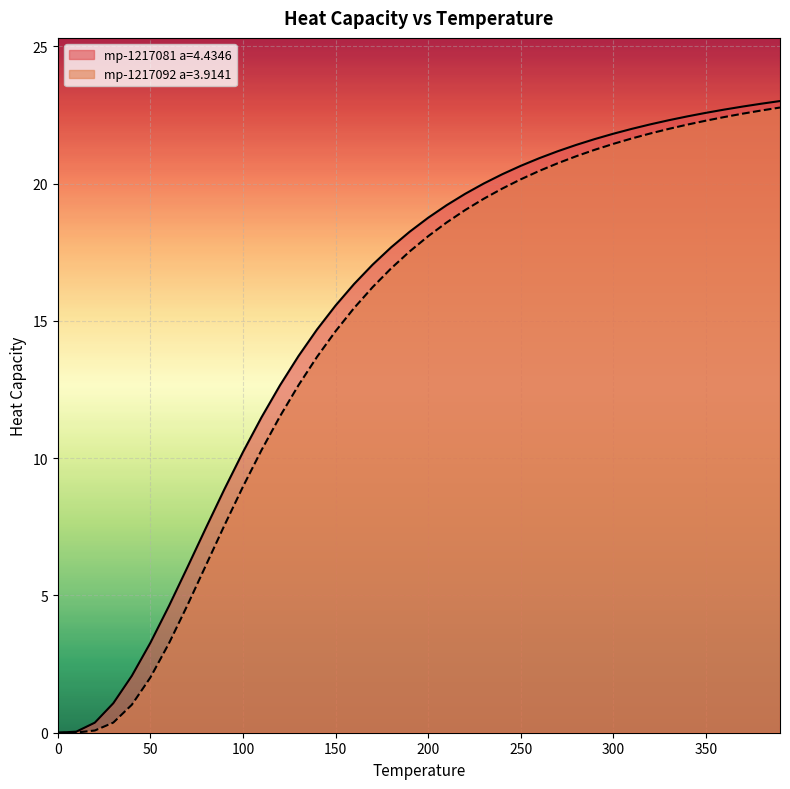

Reading left to right, list all the values displayed in this chart.

mp-1217081 a=4.4346: 0.0=0.0	10.0=0.0	20.0=0.4	30.0=1.1	40.0=2.1	50.0=3.3	60.0=4.6	70.0=6.0	80.0=7.5	90.0=8.9	100.0=10.2	110.0=11.5	120.0=12.7	130.0=13.7	140.0=14.7	150.0=15.6	160.0=16.3	170.0=17.0	180.0=17.7	190.0=18.2	200.0=18.8	210.0=19.2	220.0=19.6	230.0=20.0	240.0=20.3	250.0=20.7	260.0=20.9	270.0=21.2	280.0=21.4	290.0=21.6	300.0=21.8	310.0=22.0	320.0=22.2	330.0=22.3	340.0=22.5	350.0=22.6	360.0=22.7	370.0=22.8	380.0=22.9	390.0=23.0
mp-1217092 a=3.9141: 0.0=0.0	10.0=0.0	20.0=0.1	30.0=0.4	40.0=1.0	50.0=2.0	60.0=3.3	70.0=4.6	80.0=6.1	90.0=7.6	100.0=9.0	110.0=10.3	120.0=11.5	130.0=12.7	140.0=13.7	150.0=14.6	160.0=15.5	170.0=16.2	180.0=16.9	190.0=17.5	200.0=18.1	210.0=18.6	220.0=19.0	230.0=19.5	240.0=19.8	250.0=20.2	260.0=20.5	270.0=20.7	280.0=21.0	290.0=21.2	300.0=21.5	310.0=21.6	320.0=21.8	330.0=22.0	340.0=22.2	350.0=22.3	360.0=22.4	370.0=22.6	380.0=22.7	390.0=22.8